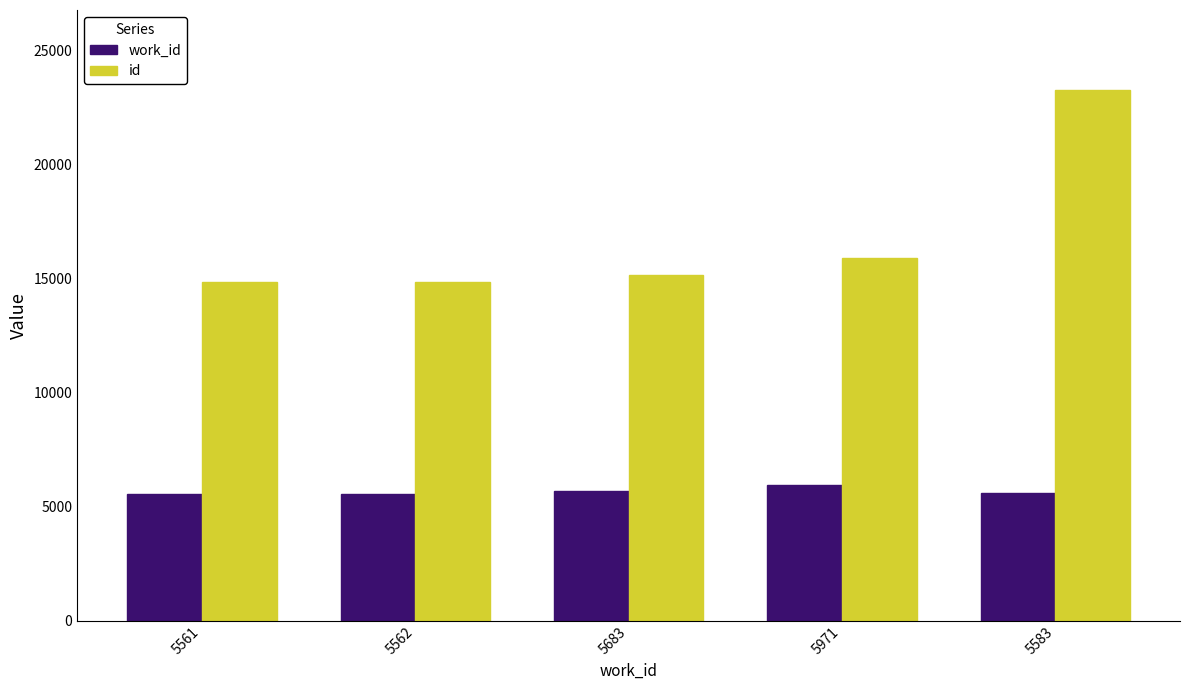

The id series shows 15159 at 5683. True or false?

True